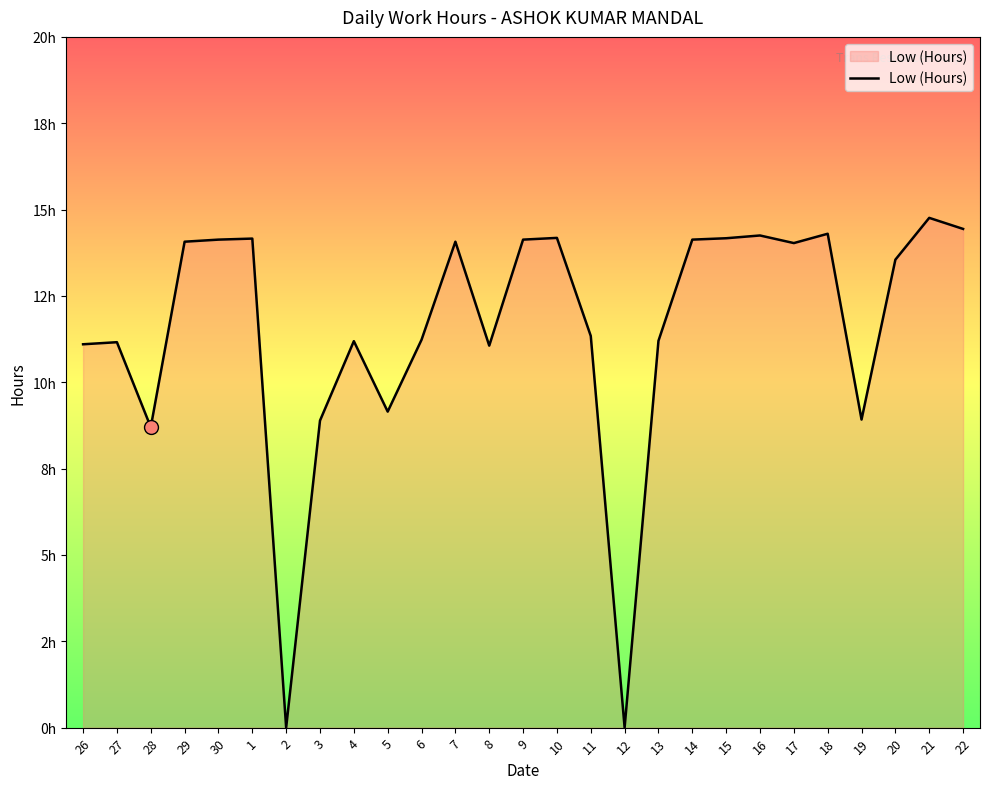

Reading left to right, transcribe all the data shown in this chart.

11.1	11.2	8.7	14.1	14.1	14.2	0.0	8.9	11.2	9.2	11.2	14.1	11.1	14.1	14.2	11.3	0.0	11.2	14.1	14.2	14.2	14.0	14.3	8.9	13.6	14.8	14.4